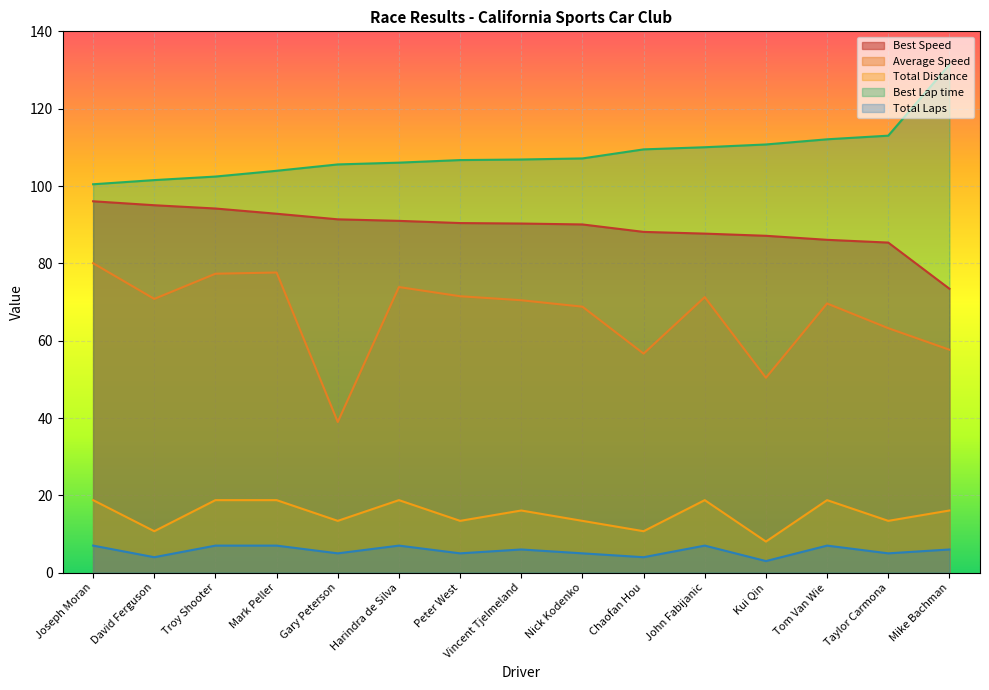

What is the total value across all series at Tom Van Wie?

293.5